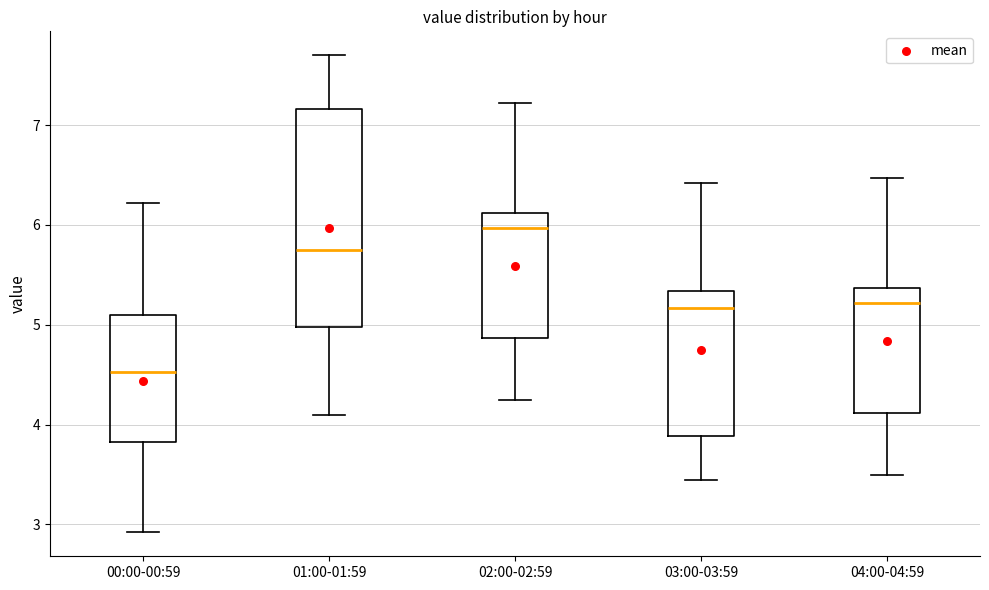

Reading left to right, transcribe this box plot: for each box, give where its median line is, the range the box spans, and where its two whiskers end, as read against the y-axis. The values are not printed on the chart, so give them approximately, as read against the axis.

00:00-00:59: median 4.5, box 3.8 to 5.1, whiskers 2.9 to 6.2
01:00-01:59: median 5.8, box 5.0 to 7.2, whiskers 4.1 to 7.7
02:00-02:59: median 6.0, box 4.9 to 6.1, whiskers 4.3 to 7.2
03:00-03:59: median 5.2, box 3.9 to 5.3, whiskers 3.5 to 6.4
04:00-04:59: median 5.2, box 4.1 to 5.4, whiskers 3.5 to 6.5